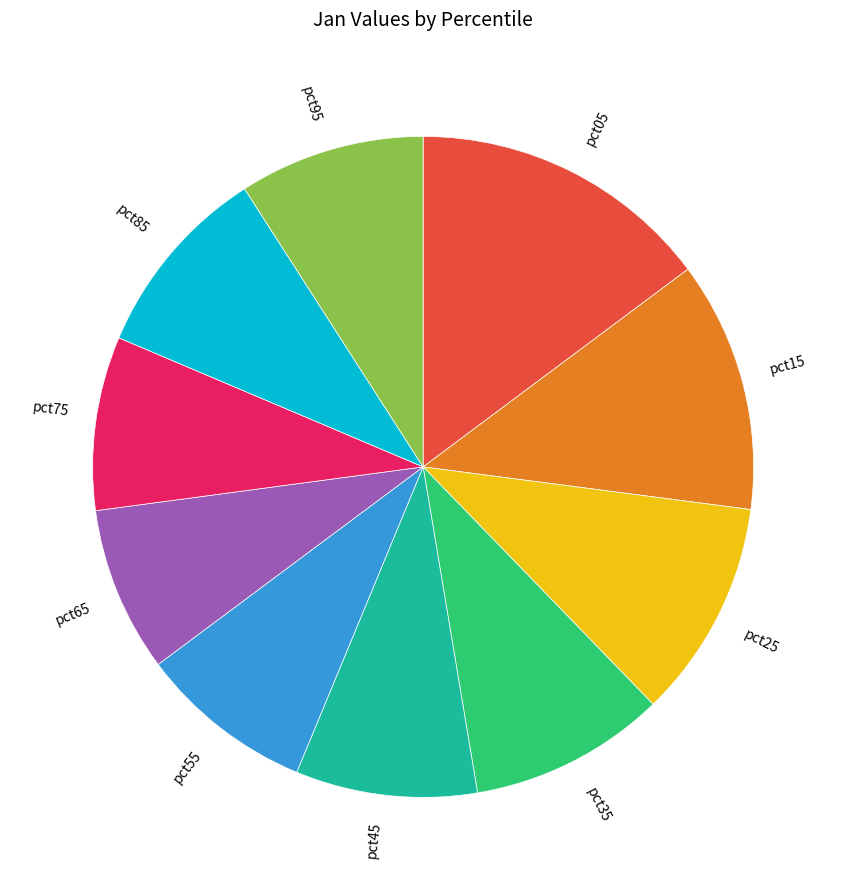

Is there a majority slice in this chart?

No